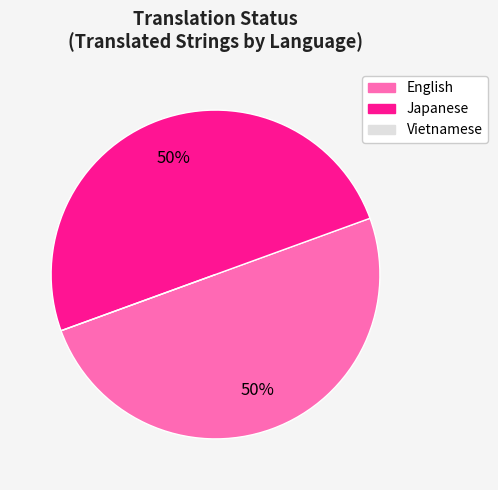

Is it true that English is 50% of the pie?

True